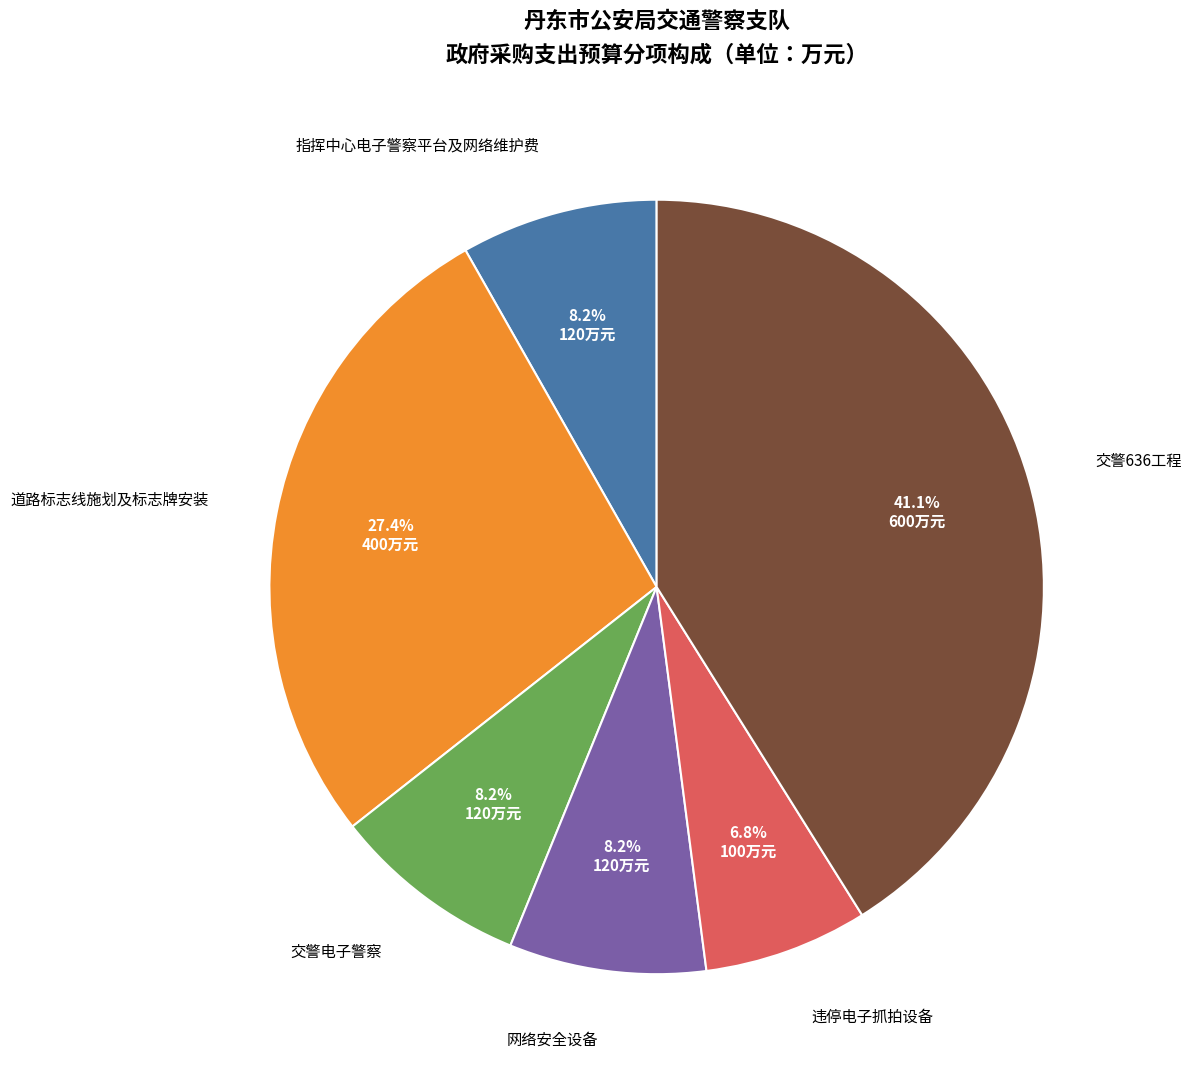

Is there a majority slice in this chart?

No